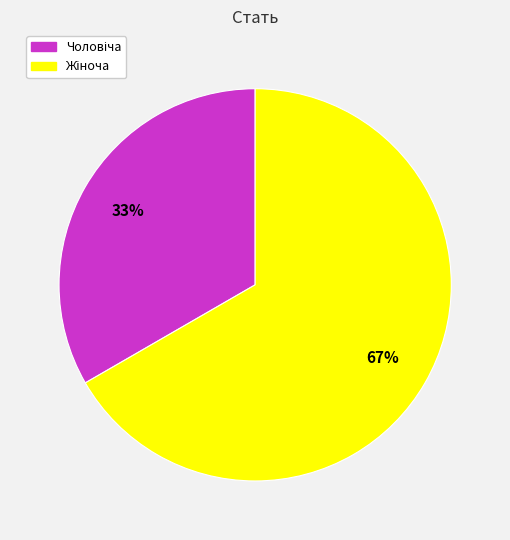

How many segments does this pie chart have?

2